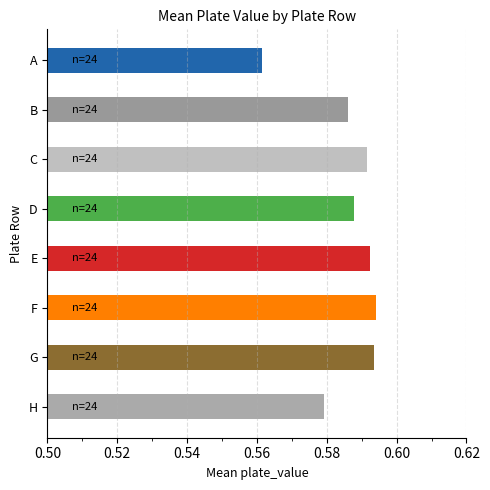

Reading right to left, extract all data points from this chart.

H=0.6	G=0.6	F=0.6	E=0.6	D=0.6	C=0.6	B=0.6	A=0.6